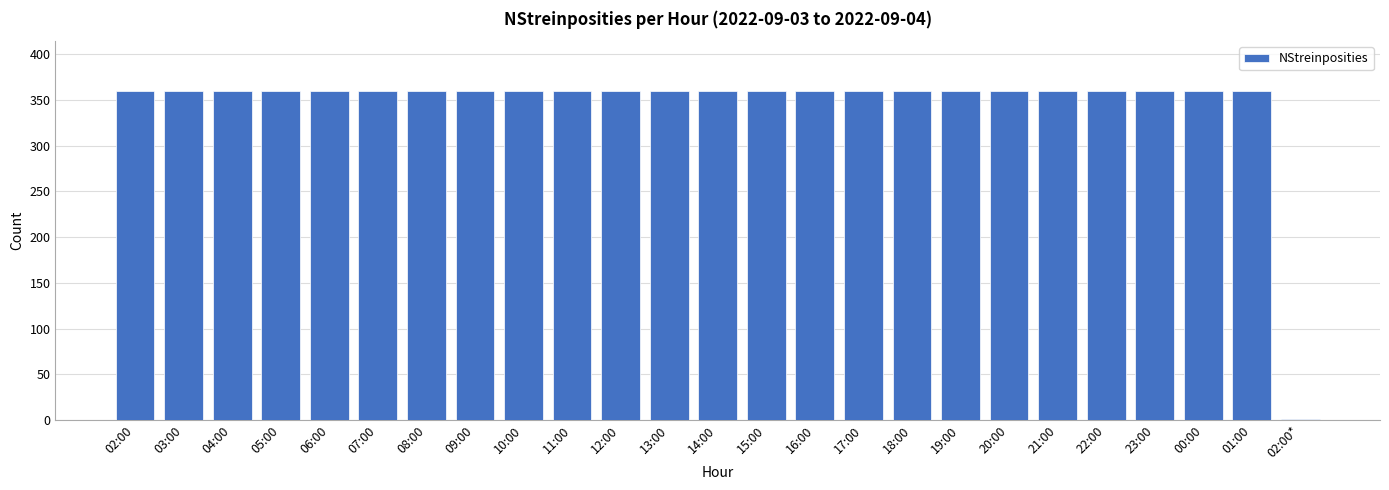

What is the greatest value displayed?

360